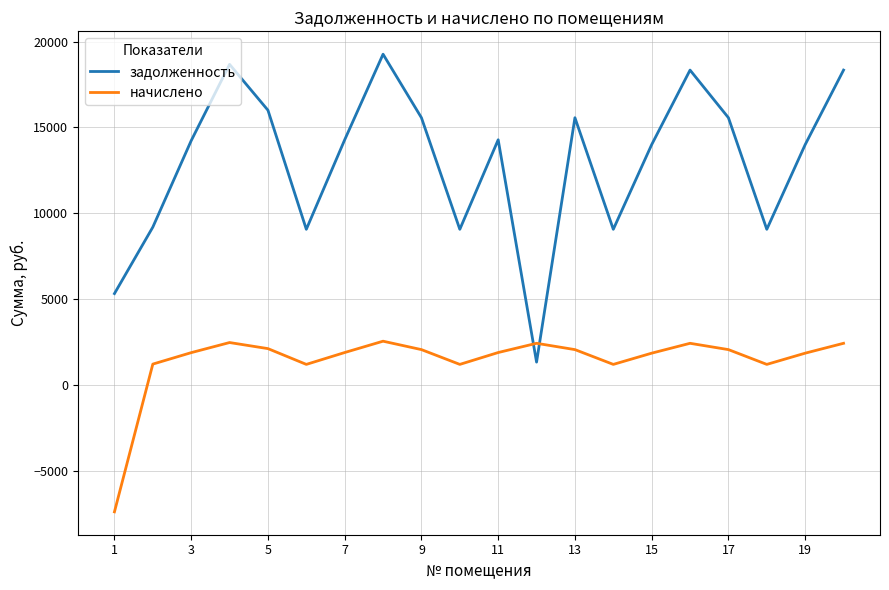

What is the minimum value for начислено?

-7383.8